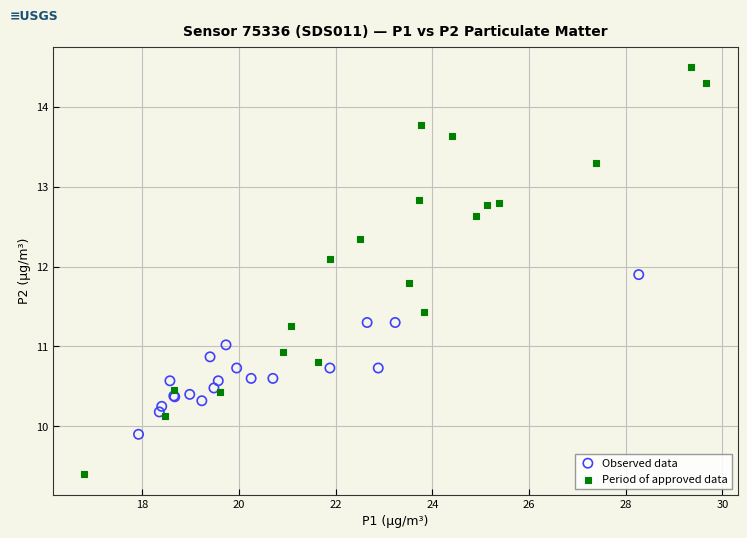

Which series has the largest Y range (max minus min)?

Period of approved data